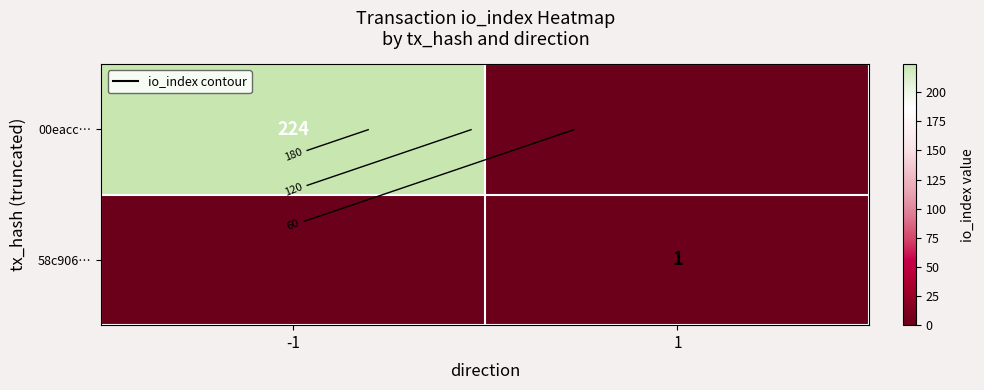

Is it true that 58c906… equals 1 at 1?

False